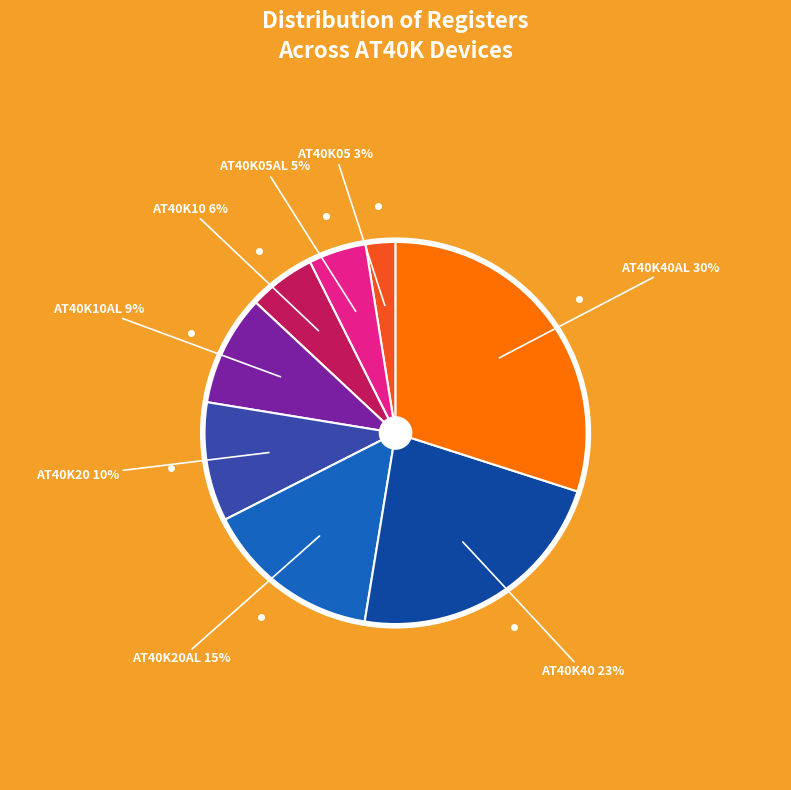

To the nearest percent, what is the average slice percentage?

12%